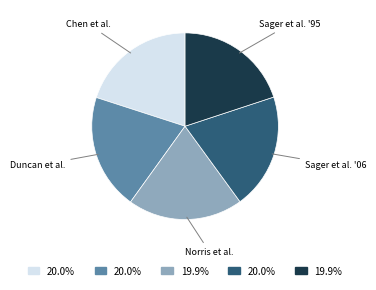

Do Sager et al. '06 and Chen et al. together represent more than half of the pie?

No